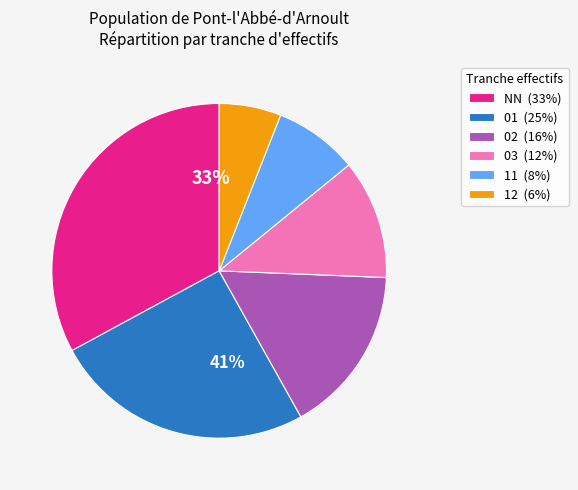

Is there a majority slice in this chart?

No